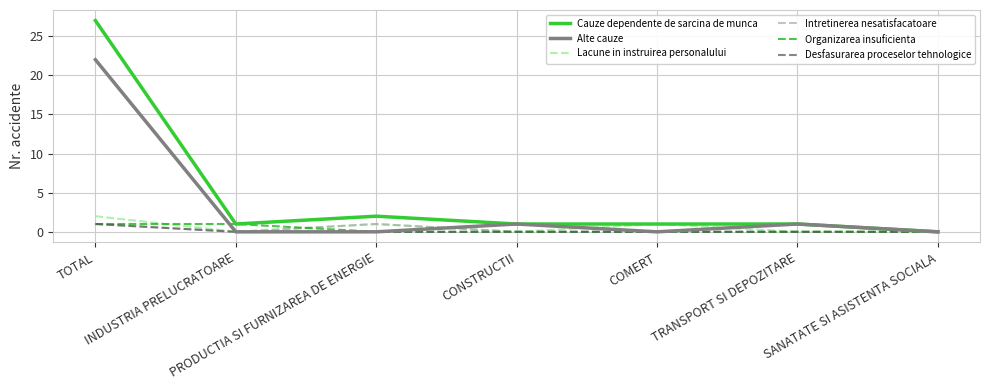

Which series has the largest total across all categories?

Cauze dependente de sarcina de munca